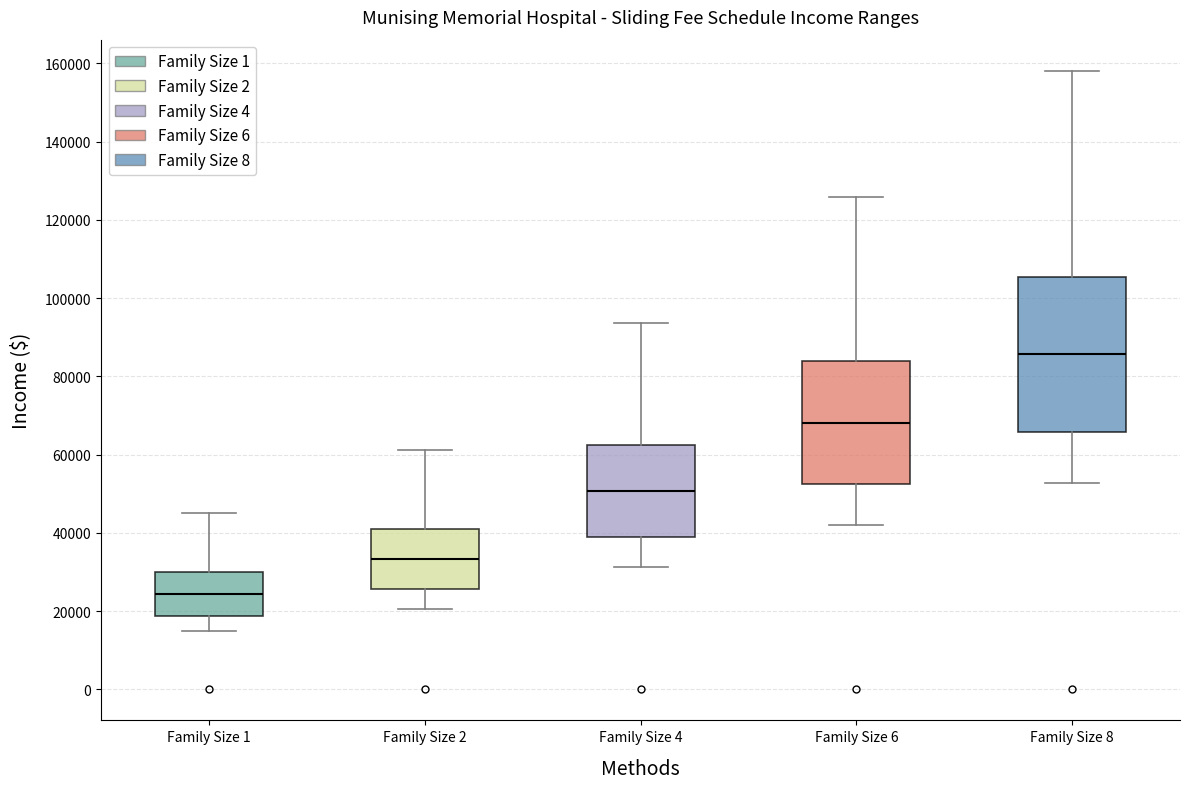

Comparing the boxes themselves (not the whiskers), which one is the tallest?

Family Size 8